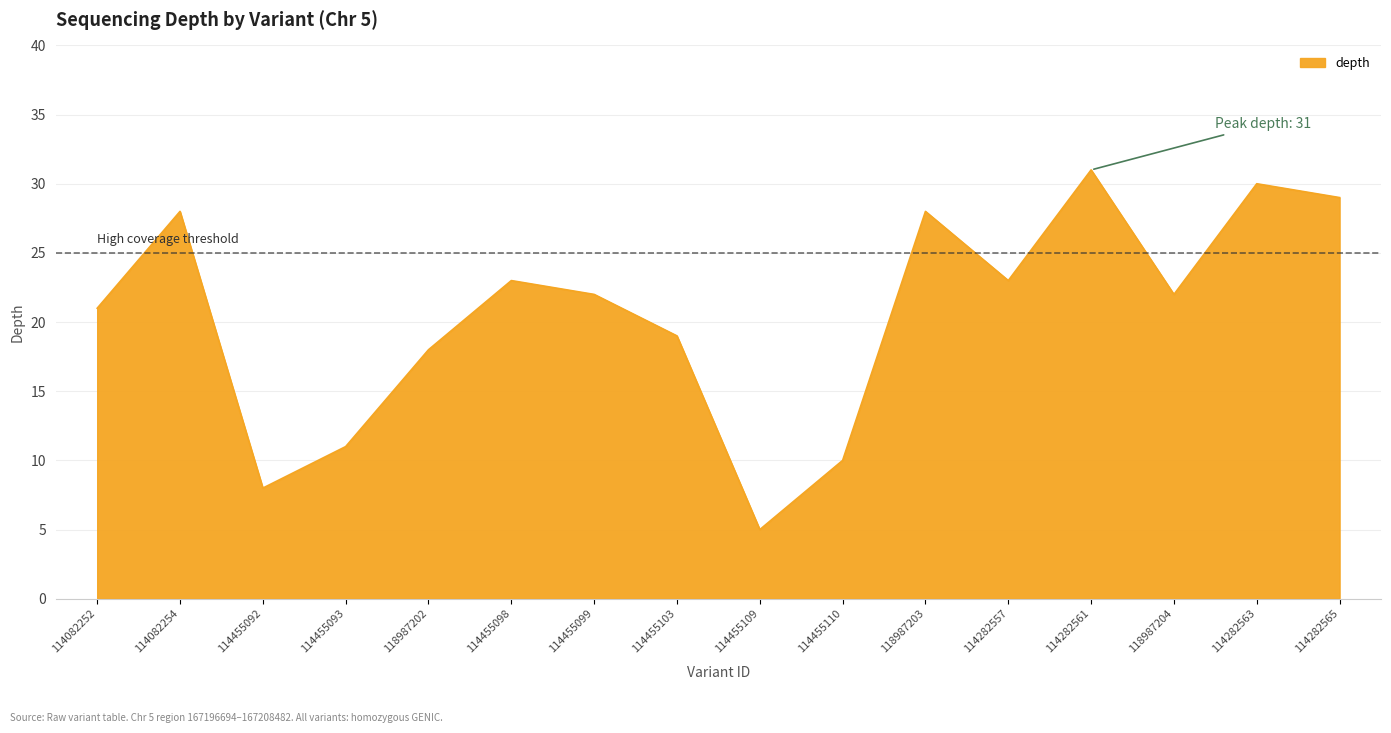

What is the change in value from 114282561 to 114282563?

-1